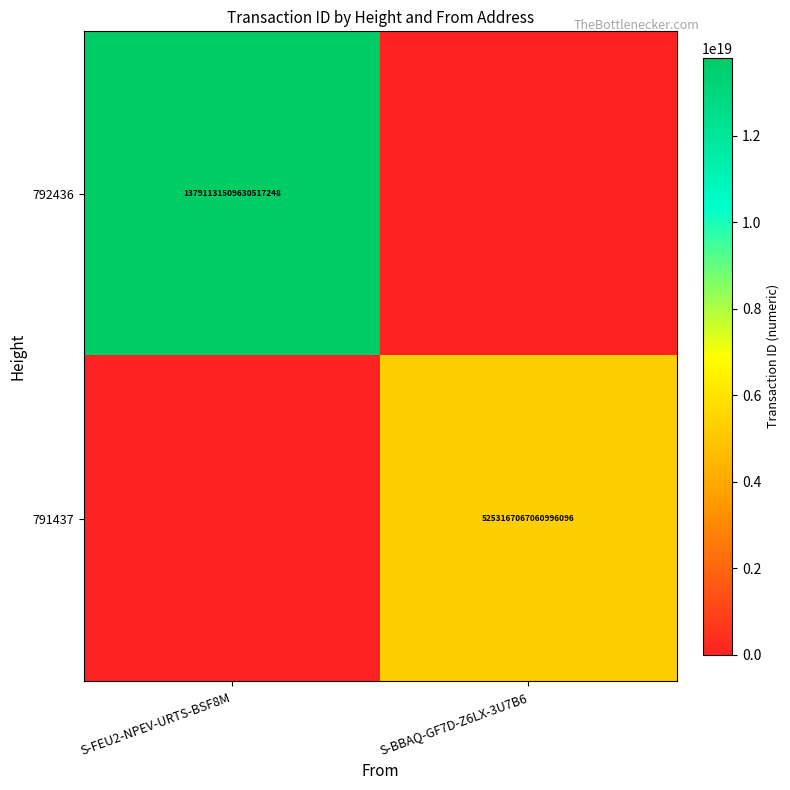

What is the spread (max minus min) of values at S-FEU2-NPEV-URTS-BSF8M?

13791131509630517248